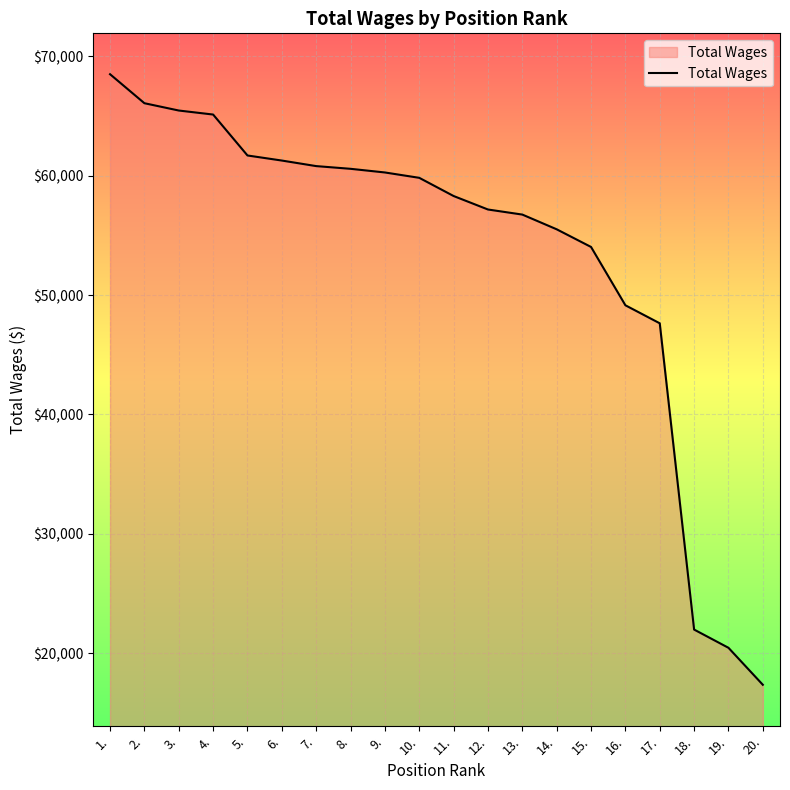

What is the approximate value at 12.?

57169